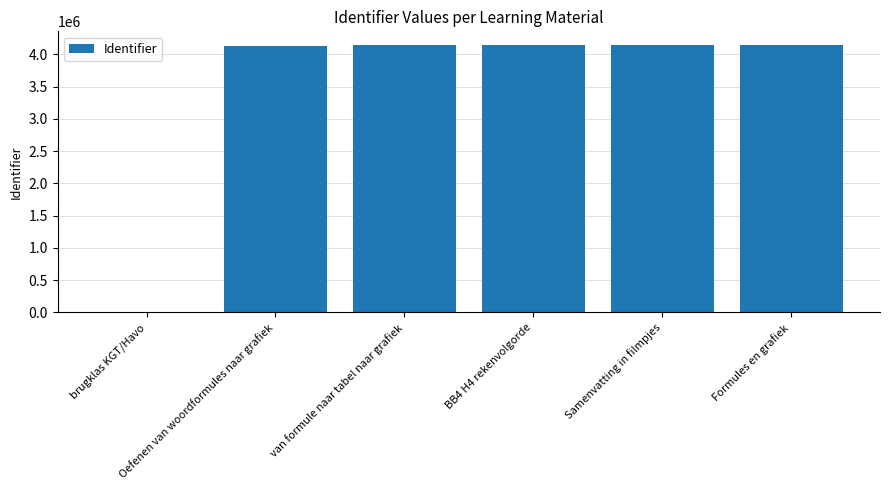

What is the greatest value displayed?

4147605